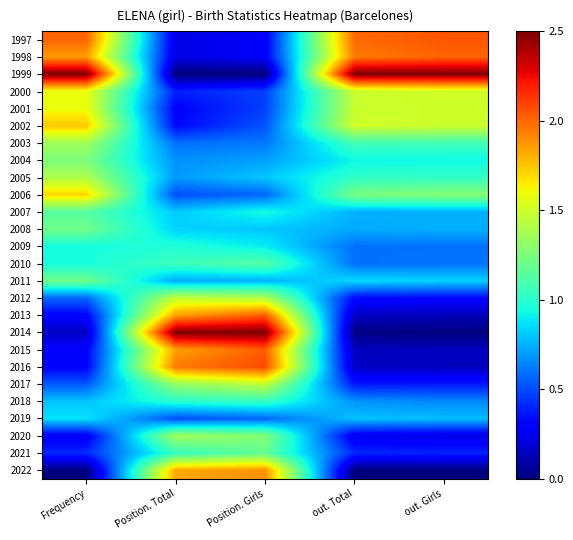

Reading left to right, list all the values displayed in this chart.

1997: Frequency=2.0	Position. Total=0.2	Position. Girls=0.3	out. Total=2.0	out. Girls=2.0
1998: Frequency=1.9	Position. Total=0.2	Position. Girls=0.3	out. Total=1.9	out. Girls=2.0
1999: Frequency=2.5	Position. Total=0.0	Position. Girls=0.0	out. Total=2.5	out. Girls=2.5
2000: Frequency=1.6	Position. Total=0.4	Position. Girls=0.5	out. Total=1.5	out. Girls=1.5
2001: Frequency=1.6	Position. Total=0.3	Position. Girls=0.5	out. Total=1.5	out. Girls=1.5
2002: Frequency=1.7	Position. Total=0.3	Position. Girls=0.5	out. Total=1.5	out. Girls=1.5
2003: Frequency=1.4	Position. Total=0.6	Position. Girls=0.6	out. Total=1.1	out. Girls=1.1
2004: Frequency=1.2	Position. Total=0.7	Position. Girls=0.7	out. Total=0.9	out. Girls=0.9
2005: Frequency=1.4	Position. Total=0.7	Position. Girls=0.8	out. Total=1.0	out. Girls=1.0
2006: Frequency=1.7	Position. Total=0.5	Position. Girls=0.6	out. Total=1.2	out. Girls=1.3
2007: Frequency=1.1	Position. Total=0.8	Position. Girls=0.9	out. Total=0.8	out. Girls=0.8
2008: Frequency=1.2	Position. Total=0.8	Position. Girls=0.8	out. Total=0.7	out. Girls=0.7
2009: Frequency=0.9	Position. Total=1.0	Position. Girls=0.9	out. Total=0.6	out. Girls=0.6
2010: Frequency=0.9	Position. Total=1.1	Position. Girls=1.1	out. Total=0.6	out. Girls=0.6
2011: Frequency=1.2	Position. Total=0.7	Position. Girls=0.8	out. Total=0.8	out. Girls=0.8
2012: Frequency=0.6	Position. Total=1.5	Position. Girls=1.4	out. Total=0.3	out. Girls=0.3
2013: Frequency=0.3	Position. Total=1.8	Position. Girls=2.0	out. Total=0.2	out. Girls=0.1
2014: Frequency=0.2	Position. Total=2.5	Position. Girls=2.5	out. Total=0.0	out. Girls=0.0
2015: Frequency=0.3	Position. Total=1.8	Position. Girls=2.0	out. Total=0.1	out. Girls=0.1
2016: Frequency=0.3	Position. Total=2.0	Position. Girls=2.1	out. Total=0.2	out. Girls=0.1
2017: Frequency=0.5	Position. Total=1.3	Position. Girls=1.5	out. Total=0.4	out. Girls=0.4
2018: Frequency=0.8	Position. Total=1.0	Position. Girls=1.0	out. Total=0.7	out. Girls=0.6
2019: Frequency=0.9	Position. Total=0.5	Position. Girls=0.6	out. Total=0.8	out. Girls=0.8
2020: Frequency=0.3	Position. Total=1.4	Position. Girls=1.3	out. Total=0.2	out. Girls=0.2
2021: Frequency=0.4	Position. Total=1.0	Position. Girls=1.2	out. Total=0.4	out. Girls=0.4
2022: Frequency=0.0	Position. Total=1.8	Position. Girls=1.9	out. Total=0.0	out. Girls=0.0